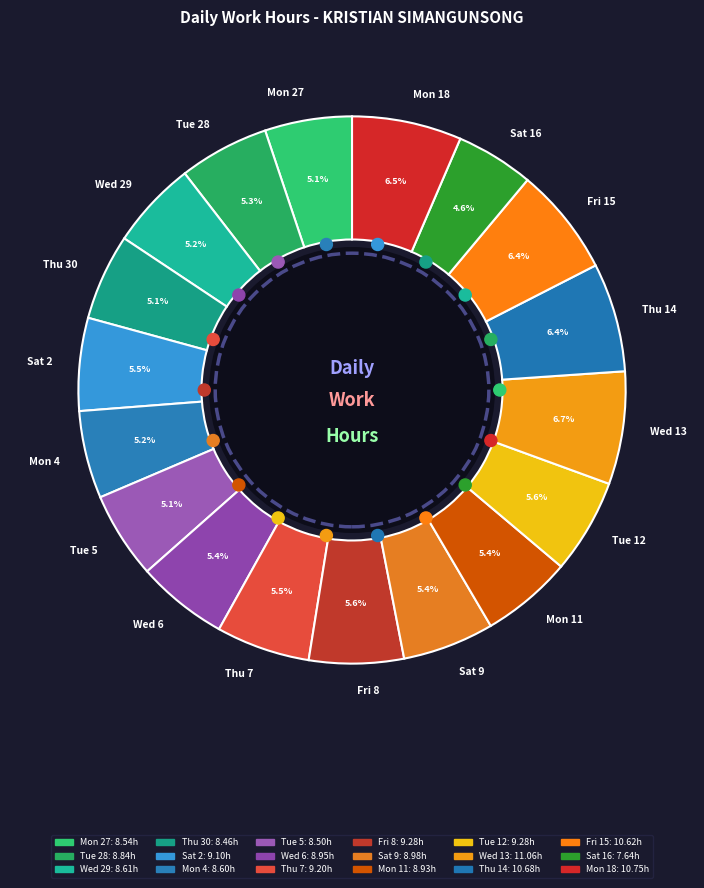

Between Sat 9 and Thu 7, which is larger?

Thu 7